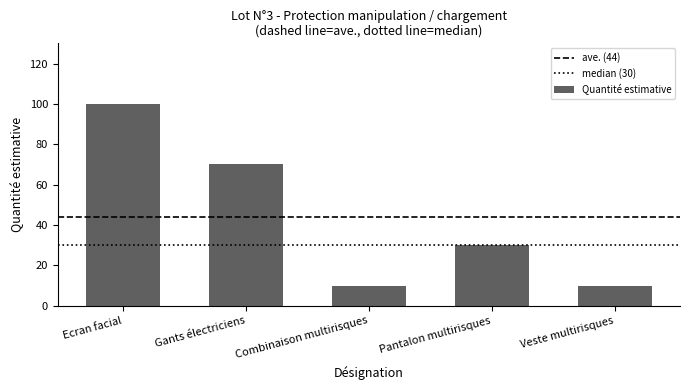

The value at Gants électriciens is 39. True or false?

False